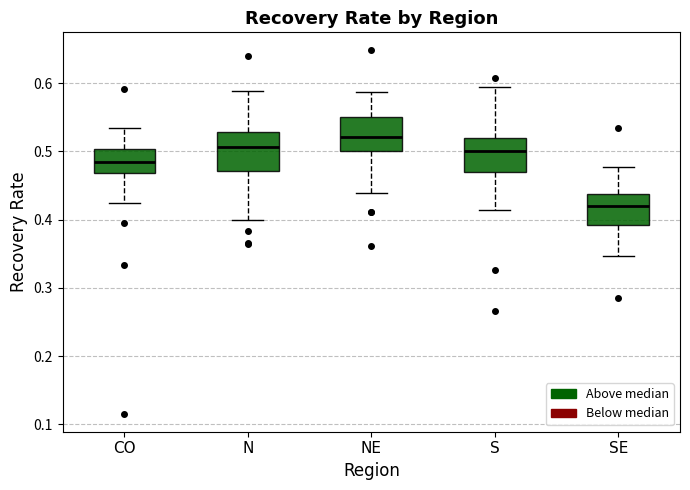

Reading left to right, transcribe this box plot: for each box, give where its median line is, the range the box spans, and where its two whiskers end, as read against the y-axis. The values are not printed on the chart, so give them approximately, as read against the axis.

CO: median 0.48, box 0.47 to 0.50, whiskers 0.43 to 0.53
N: median 0.51, box 0.47 to 0.53, whiskers 0.40 to 0.59
NE: median 0.52, box 0.50 to 0.55, whiskers 0.44 to 0.59
S: median 0.50, box 0.47 to 0.52, whiskers 0.41 to 0.59
SE: median 0.42, box 0.39 to 0.44, whiskers 0.35 to 0.48